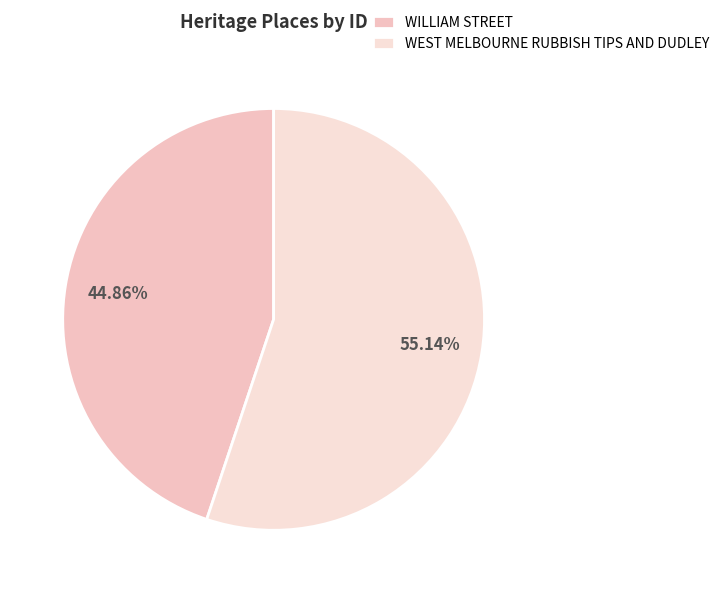

Which slice represents more than half of the pie?

WEST MELBOURNE RUBBISH TIPS AND DUDLEY